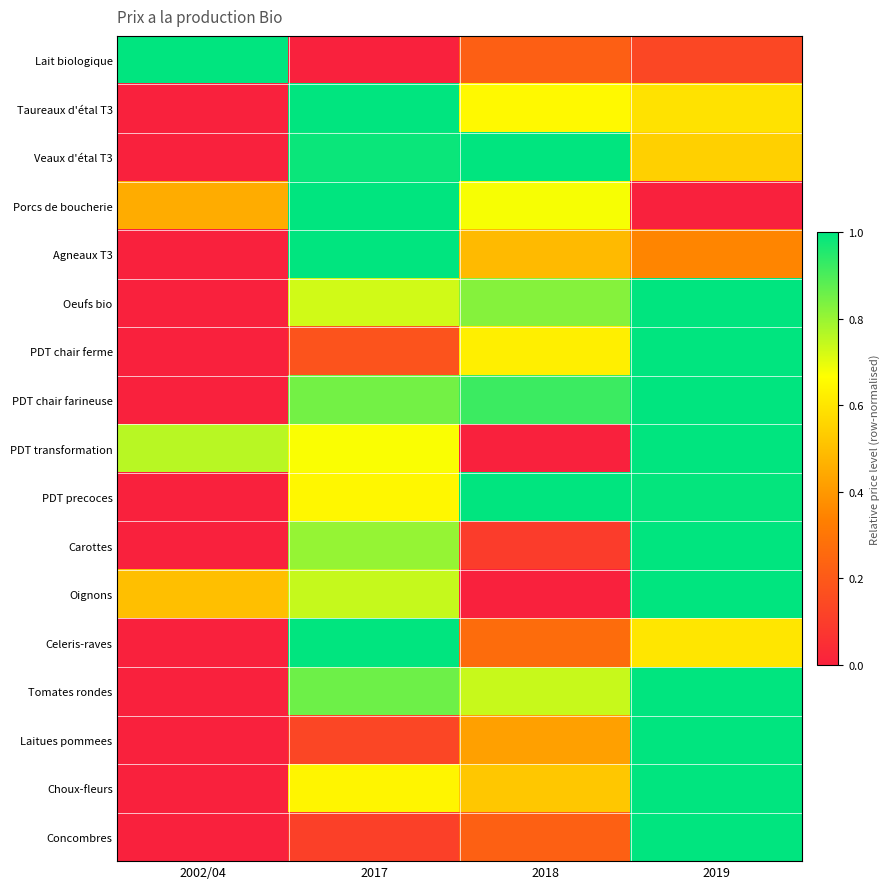

How many distinct data groups are displayed?

17